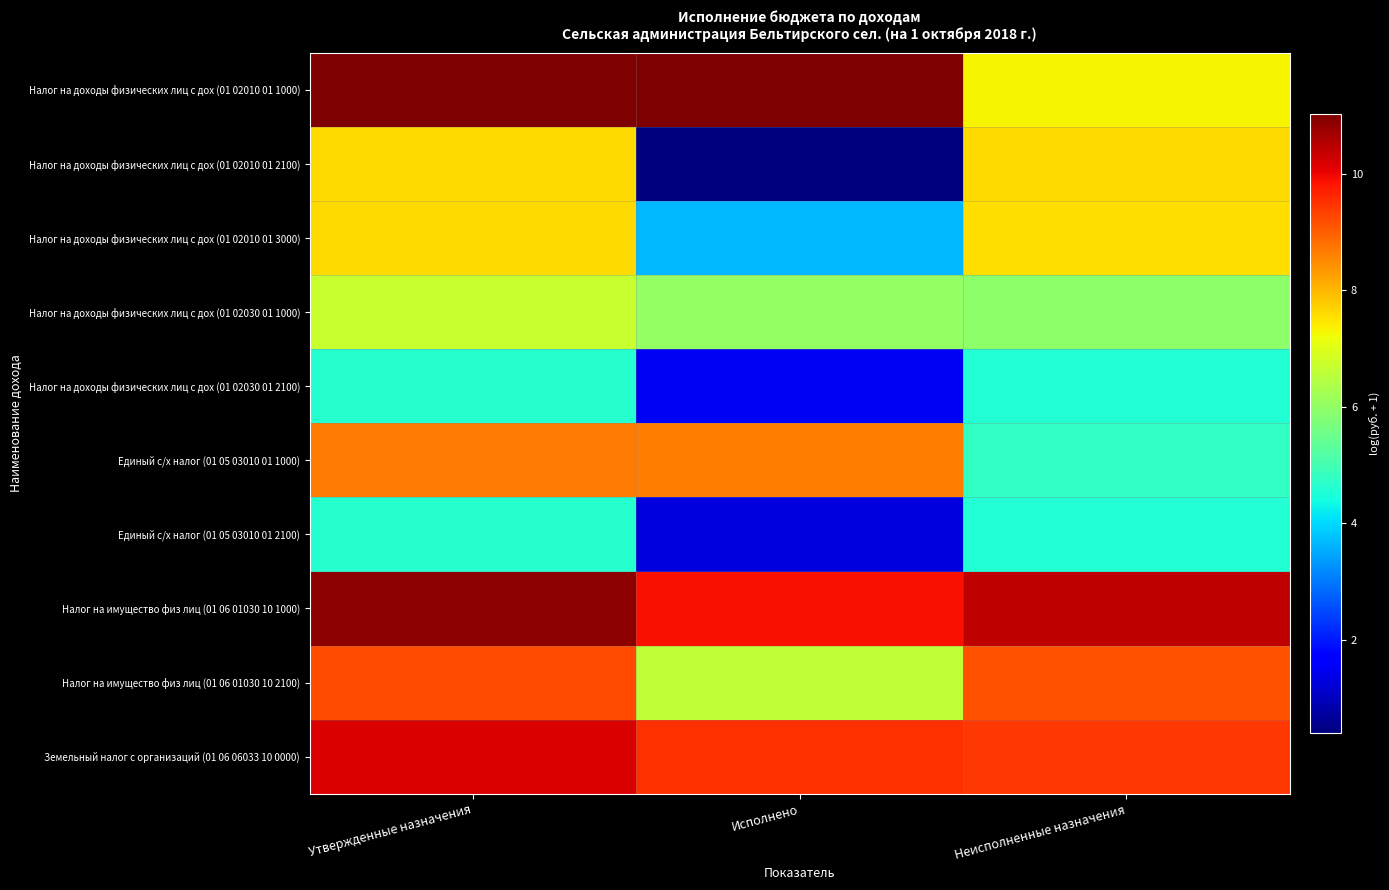

Which series has the largest total across all categories?

Налог на имущество физ лиц (01 06 01030 10 1000)